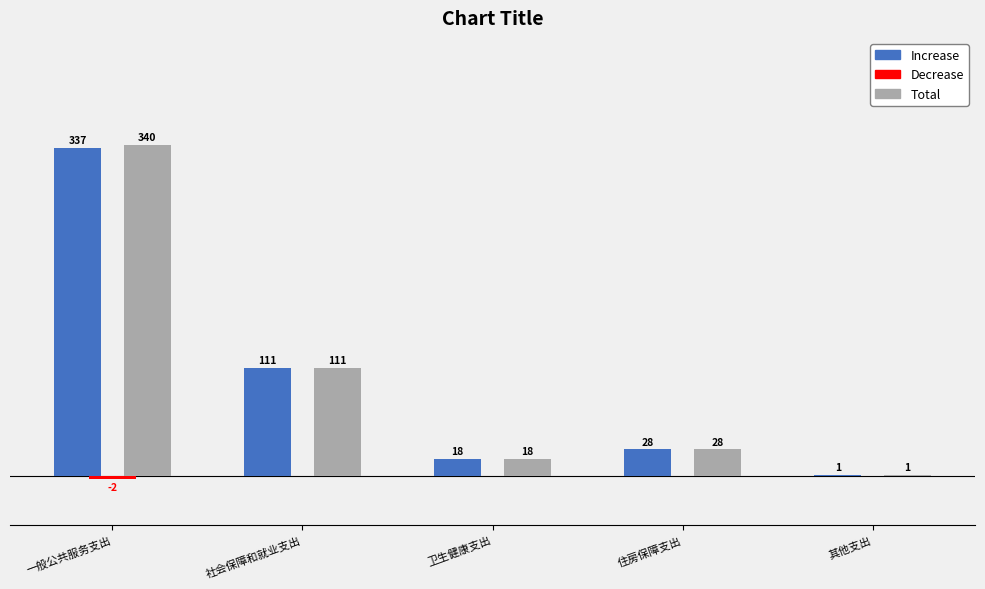

Which category has the highest value across all series?

一般公共服务支出